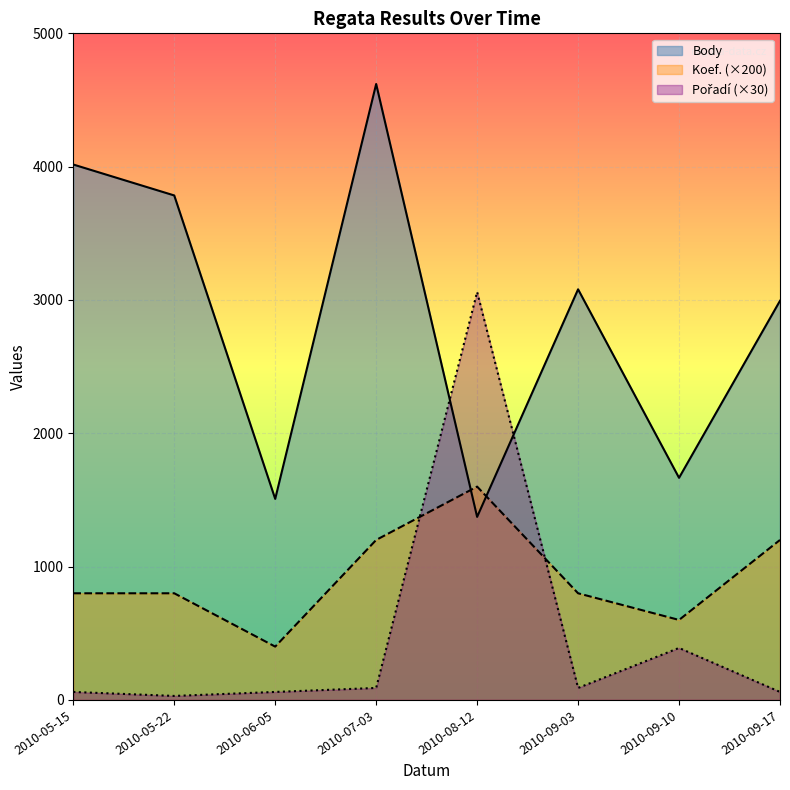

The Body series shows 2345 at 2010-05-15. True or false?

False